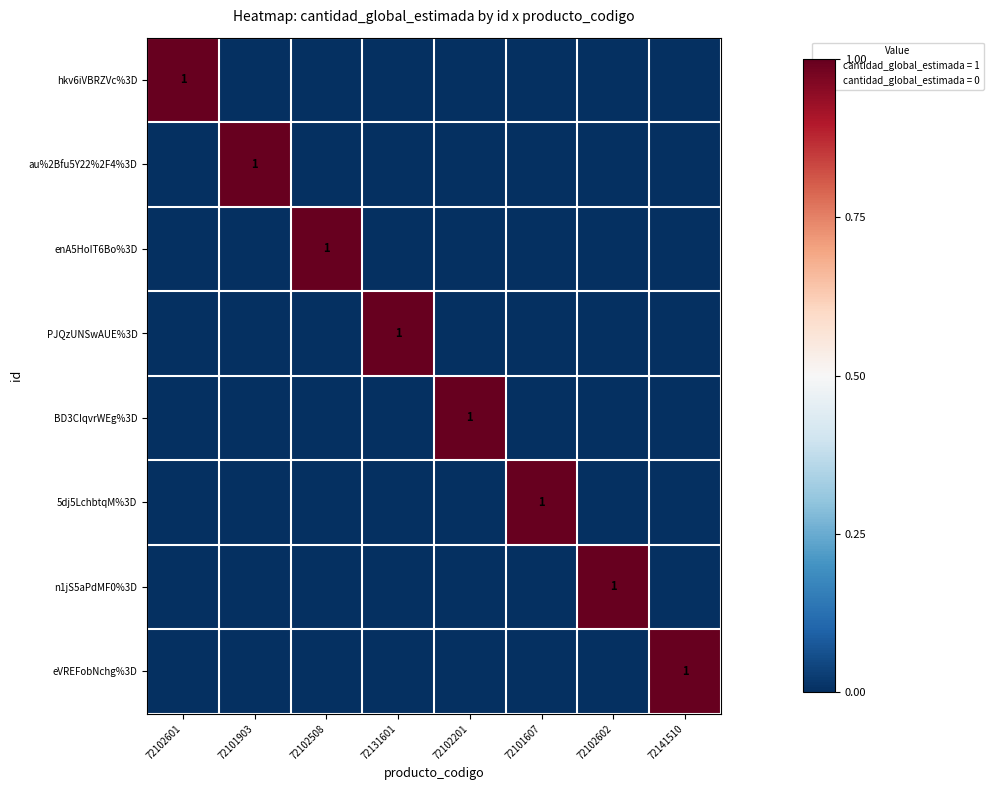

True or false: BD3CIqvrWEg%3D has a value of 1 at 72102201.

True